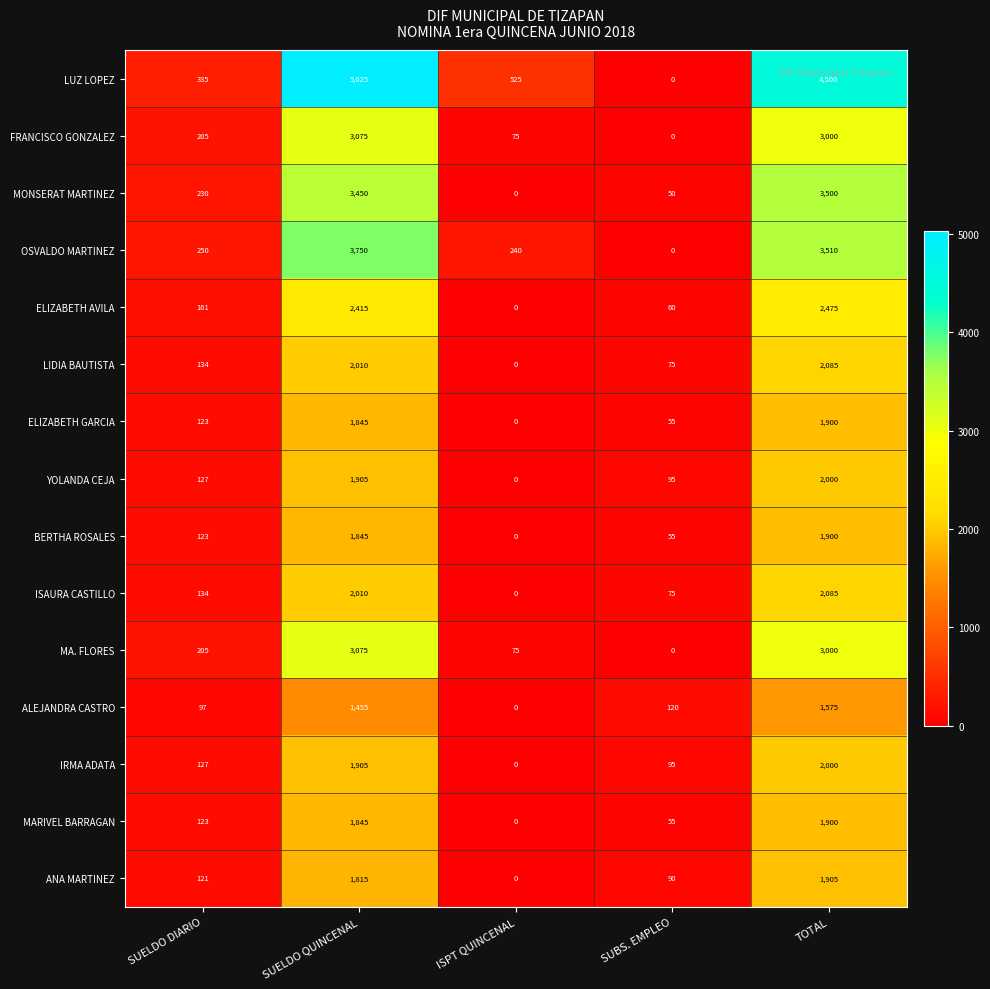

Is it true that ALEJANDRA CASTRO equals 120 at SUBS. EMPLEO?

True